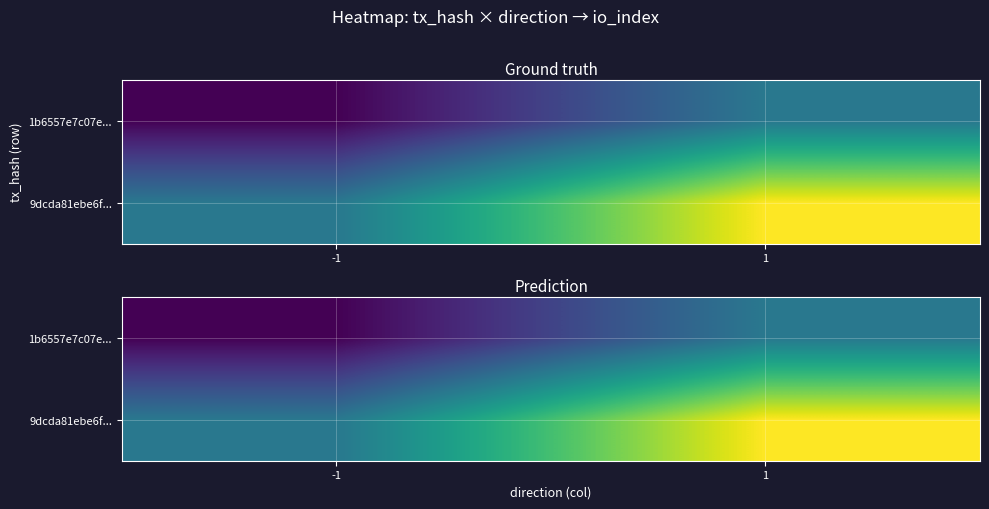

Where is 1b6557e7c07e... nearest to the value 0?

-1